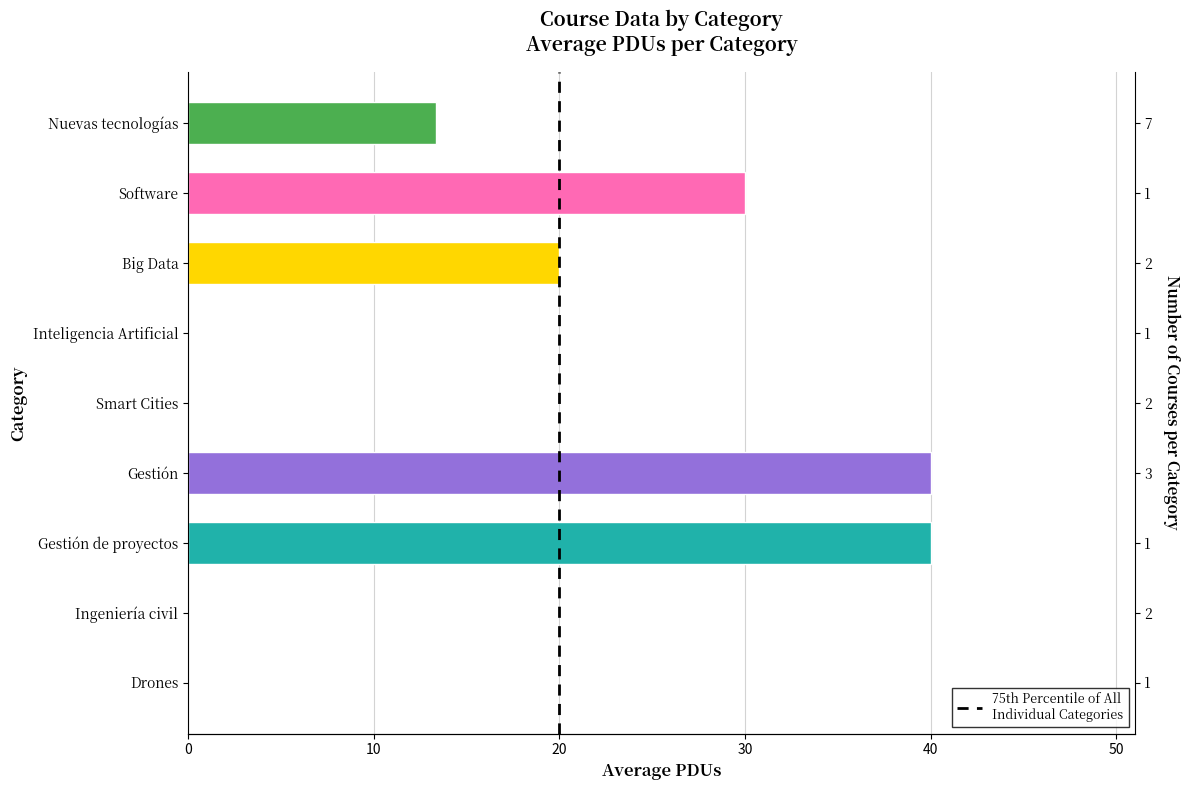

What is the label of the 6th bar from the right?

Inteligencia Artificial